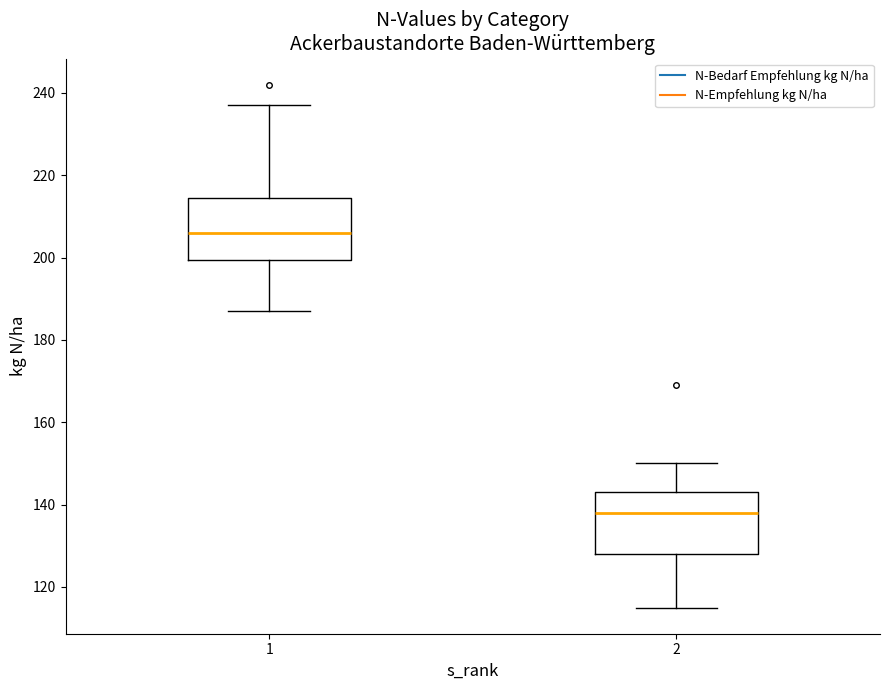

Reading left to right, transcribe this box plot: for each box, give where its median line is, the range the box spans, and where its two whiskers end, as read against the y-axis. The values are not printed on the chart, so give them approximately, as read against the axis.

1: median 206, box 200 to 214, whiskers 188 to 238
2: median 138, box 128 to 144, whiskers 116 to 150